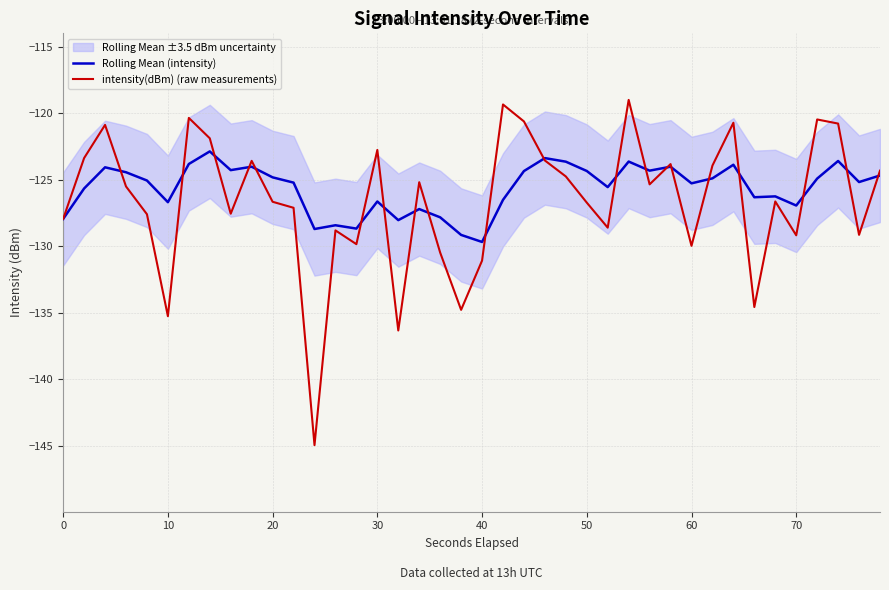

How many interior local peaks does the intensity(dBm) (raw measurements) series have?

12